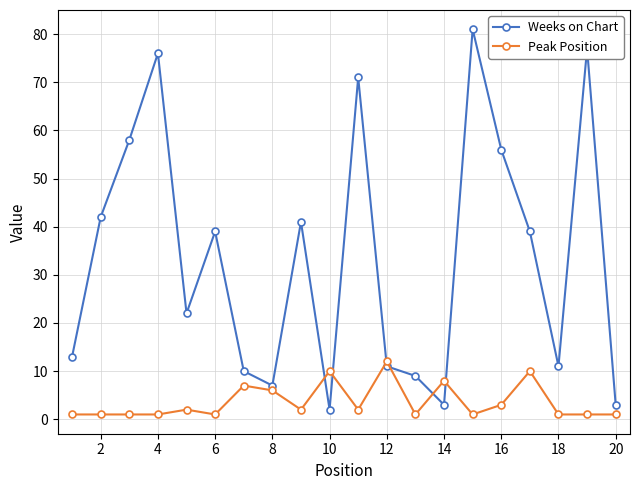

What are all the series names shown in the legend?

Weeks on Chart, Peak Position